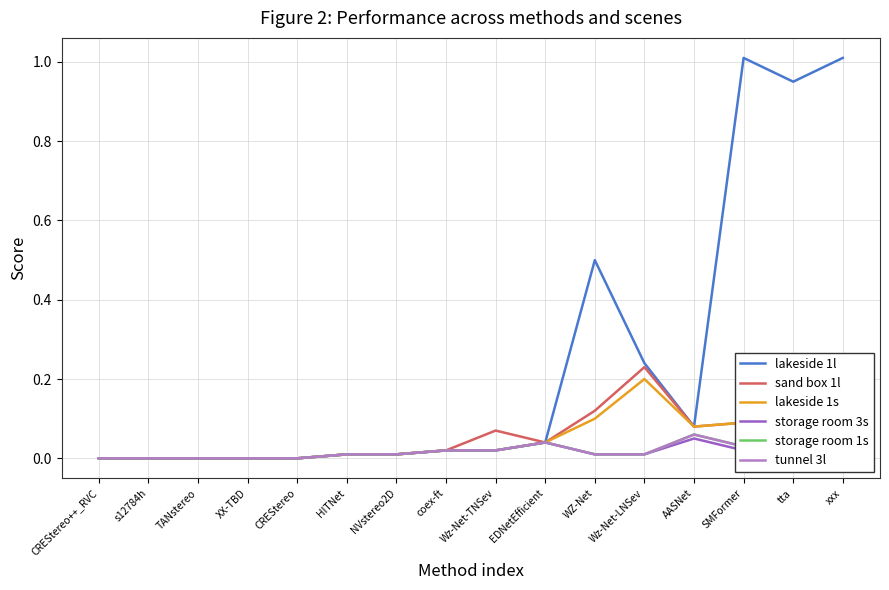

Where is sand box 1l nearest to the value 0?

CREStereo++_RVC